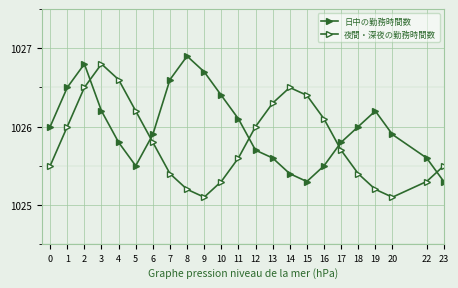

The 日中の勤務時間数 series shows 1026.1 at 11. True or false?

True